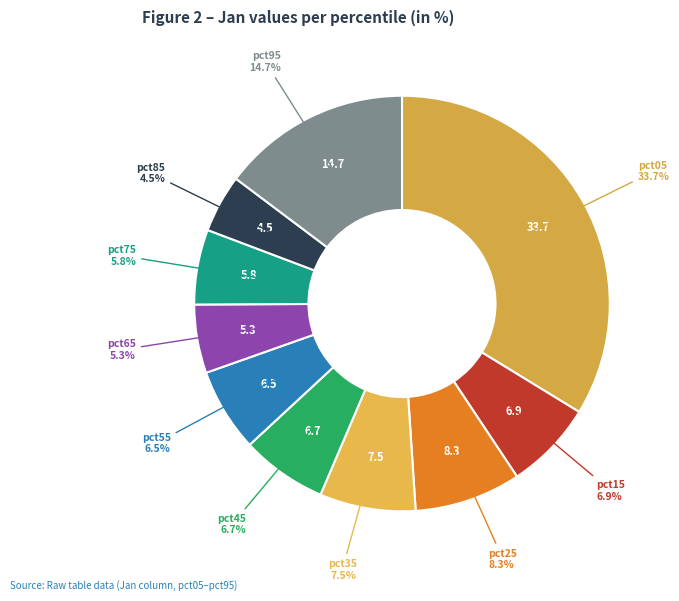

Rank the categories by value from lowest to highest.

pct85, pct65, pct75, pct55, pct45, pct15, pct35, pct25, pct95, pct05